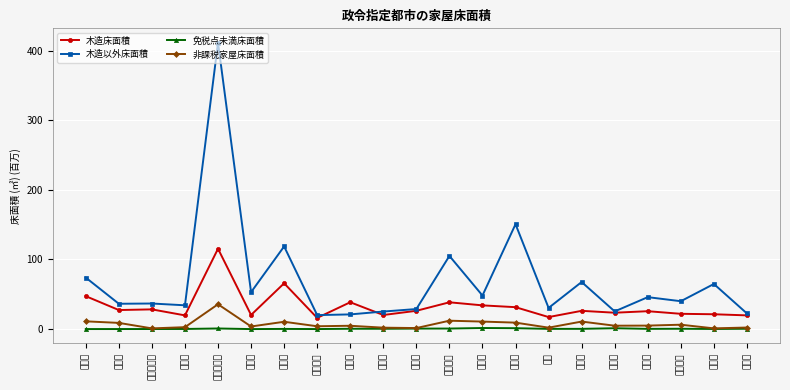

At which category does 免税点未満床面積 reach its first local valley?

川崎市